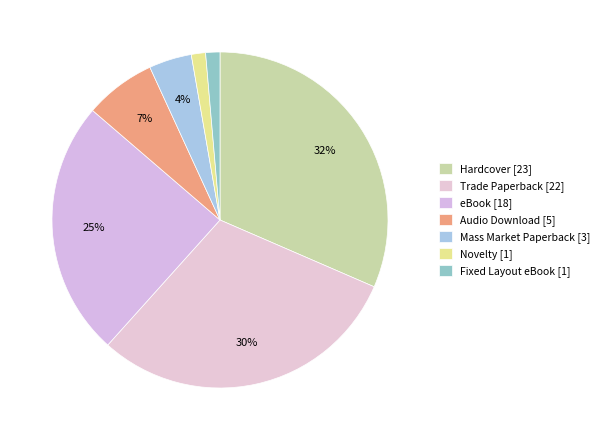

Does Audio Download account for over 50% of the chart?

No